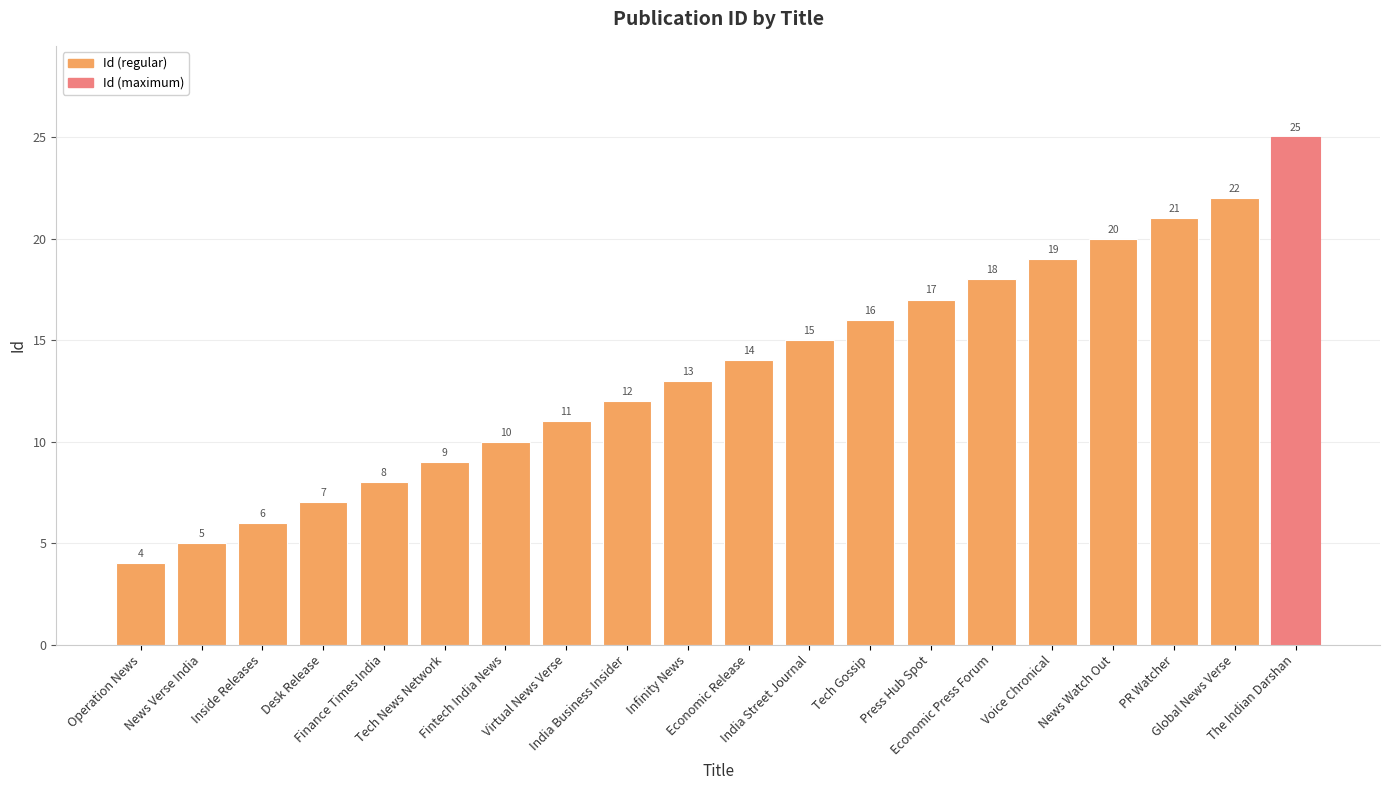

Rank the categories by value from lowest to highest.

Operation News, News Verse India, Inside Releases, Desk Release, Finance Times India, Tech News Network, Fintech India News, Virtual News Verse, India Business Insider, Infinity News, Economic Release, India Street Journal, Tech Gossip, Press Hub Spot, Economic Press Forum, Voice Chronical, News Watch Out, PR Watcher, Global News Verse, The Indian Darshan